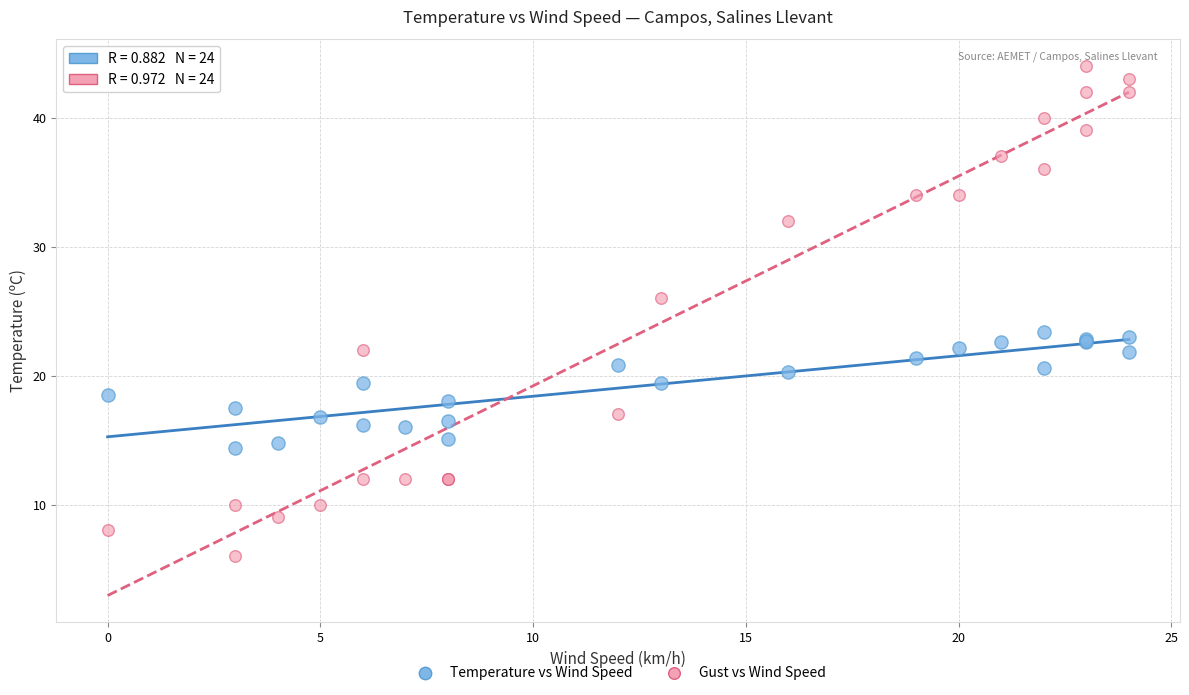

Which series has the largest Y range (max minus min)?

Gust vs Wind Speed